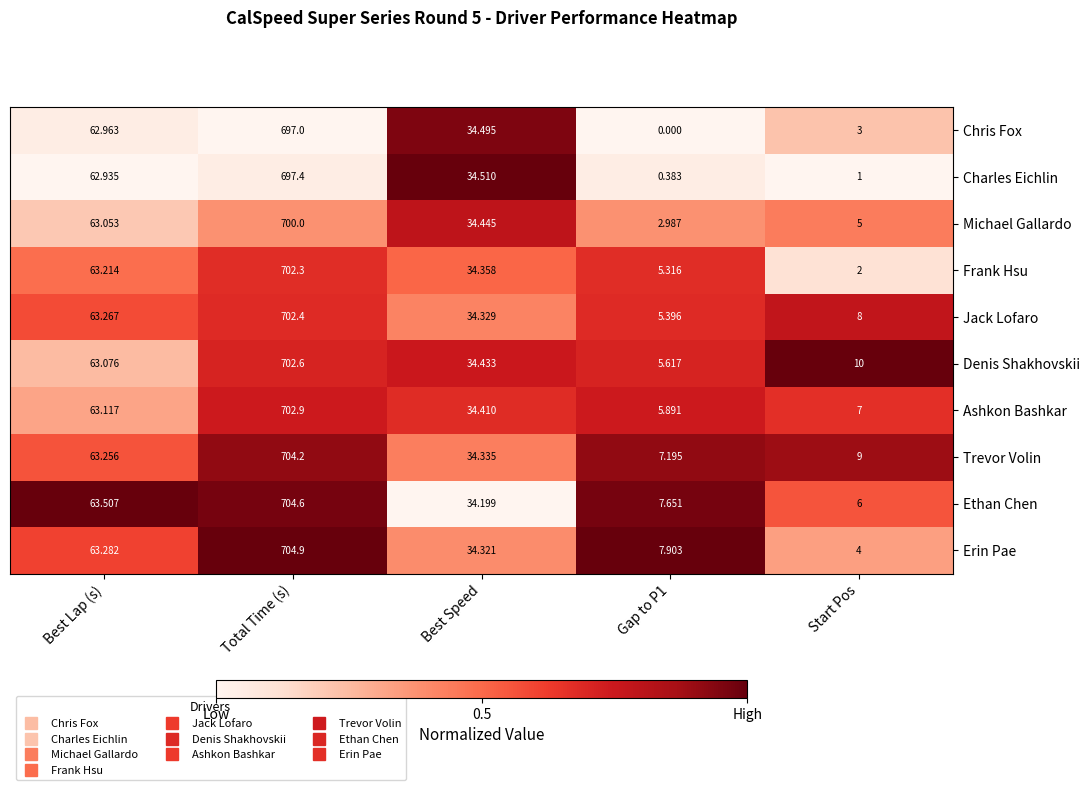

Between Best Speed and Start Pos, which series saw the biggest shift?

Charles Eichlin